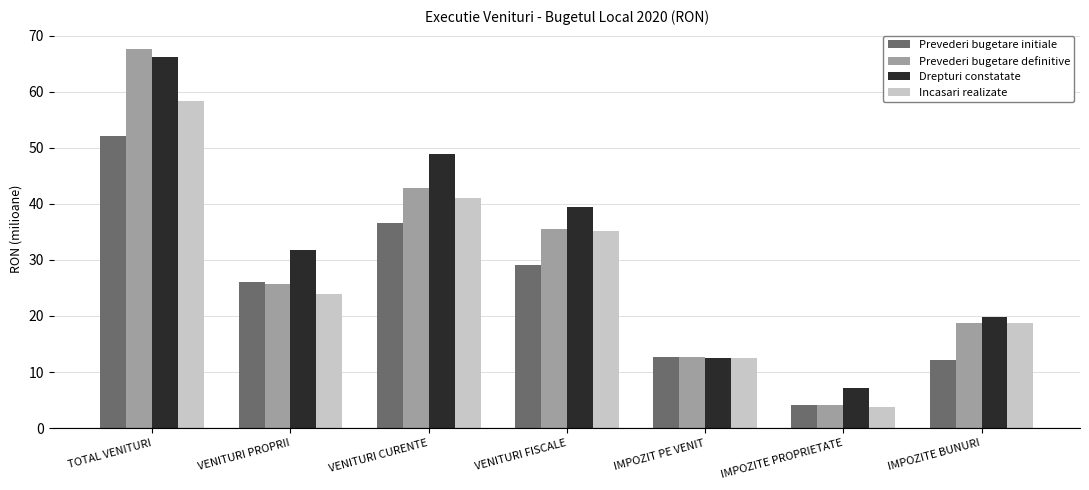

What is the average value of the Prevederi bugetare initiale series?

24.7